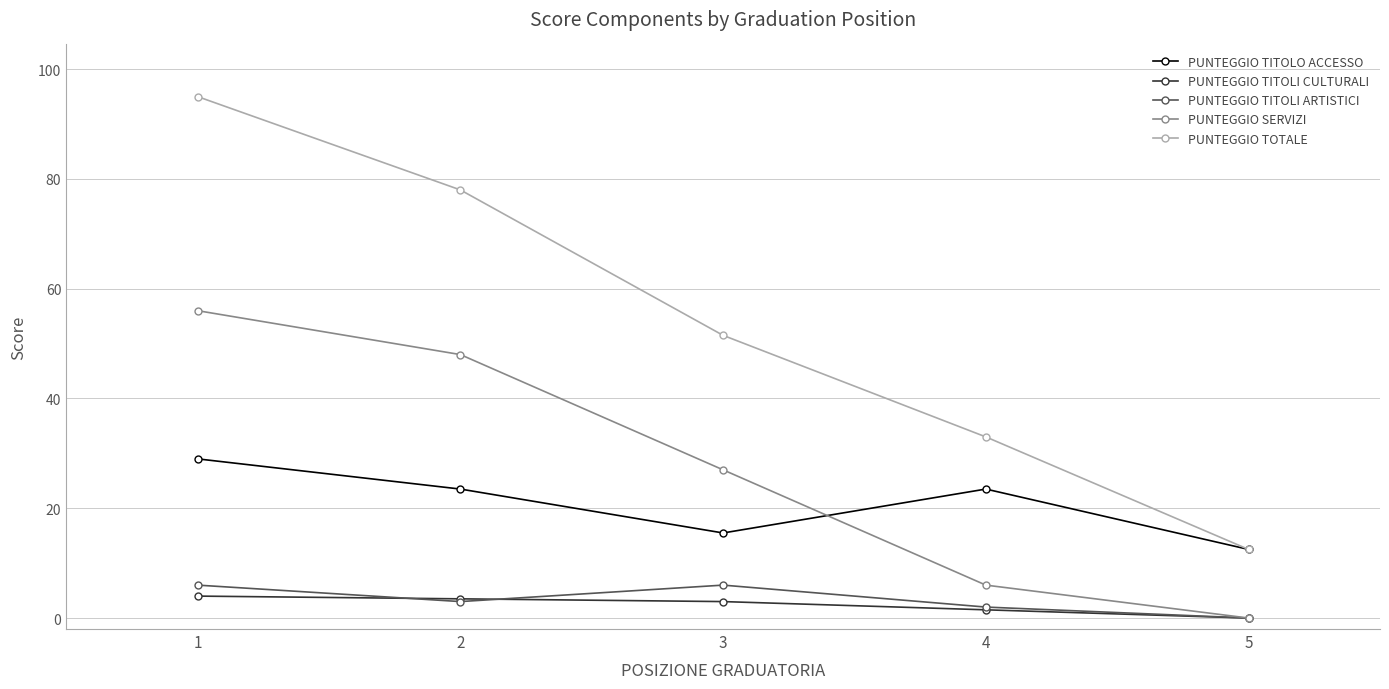

Is it true that PUNTEGGIO TITOLO ACCESSO equals 8.8 at 4?

False